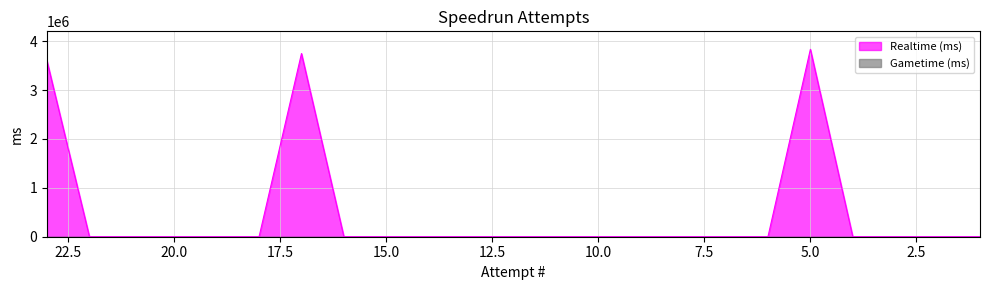

Rank the categories by value from highest to lowest.

5, 17, 23, 22, 21, 20, 19, 18, 16, 15, 14, 13, 12, 11, 10, 9, 8, 7, 6, 4, 3, 2, 1